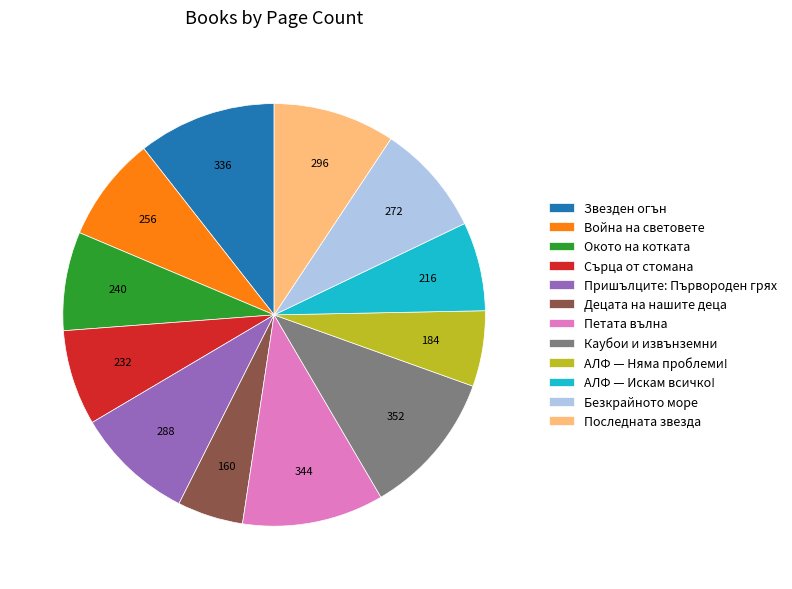

What is the ratio of the value at Каубои и извънземни to the value at Окото на котката?

1.5